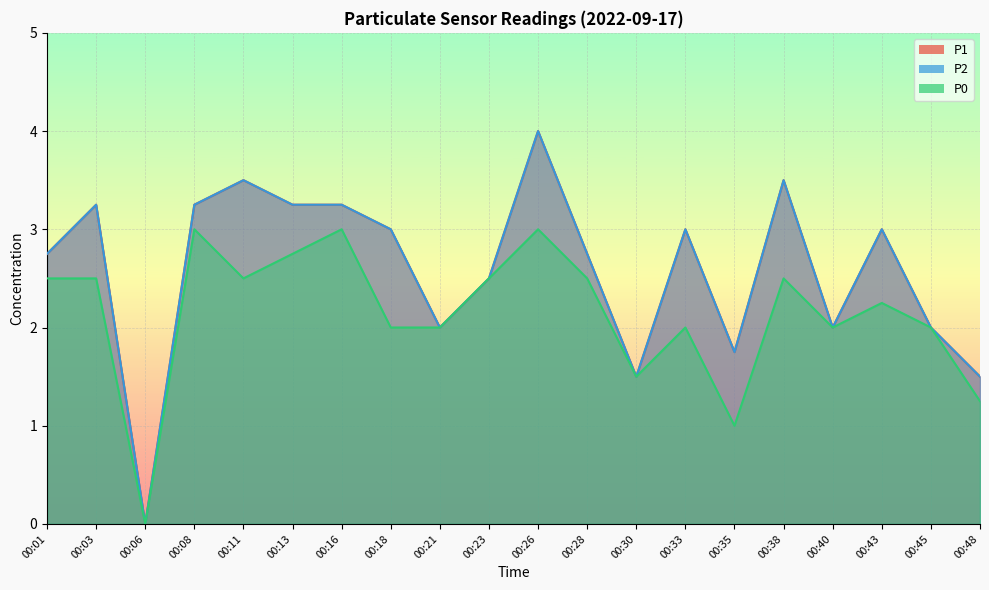

Reading left to right, extract all data points from this chart.

P1: 00:01=2.8	00:03=3.2	00:06=0.0	00:08=3.2	00:11=3.5	00:13=3.2	00:16=3.2	00:18=3.0	00:21=2.0	00:23=2.5	00:26=4.0	00:28=2.8	00:30=1.5	00:33=3.0	00:35=1.8	00:38=3.5	00:40=2.0	00:43=3.0	00:45=2.0	00:48=1.5
P2: 00:01=2.8	00:03=3.2	00:06=0.0	00:08=3.2	00:11=3.5	00:13=3.2	00:16=3.2	00:18=3.0	00:21=2.0	00:23=2.5	00:26=4.0	00:28=2.8	00:30=1.5	00:33=3.0	00:35=1.8	00:38=3.5	00:40=2.0	00:43=3.0	00:45=2.0	00:48=1.5
P0: 00:01=2.5	00:03=2.5	00:06=0.0	00:08=3.0	00:11=2.5	00:13=2.8	00:16=3.0	00:18=2.0	00:21=2.0	00:23=2.5	00:26=3.0	00:28=2.5	00:30=1.5	00:33=2.0	00:35=1.0	00:38=2.5	00:40=2.0	00:43=2.2	00:45=2.0	00:48=1.2